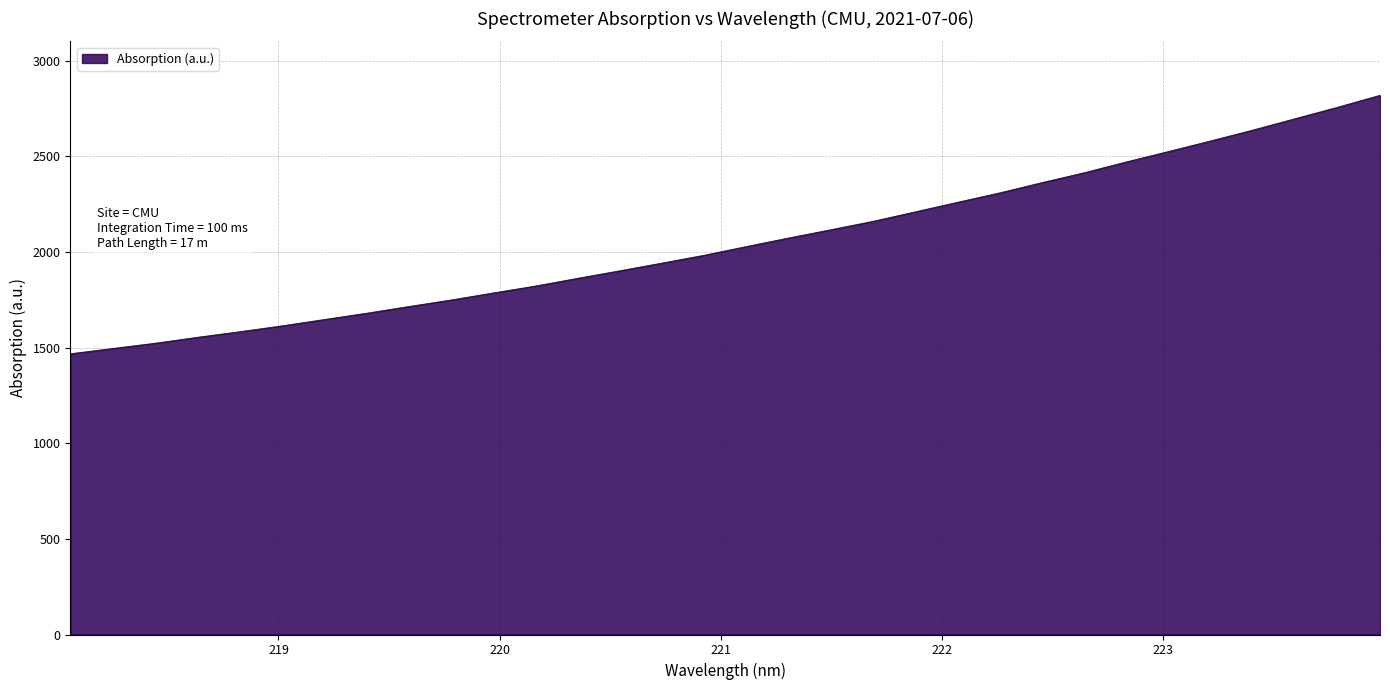

What is the minimum value shown in the chart?

1467.9